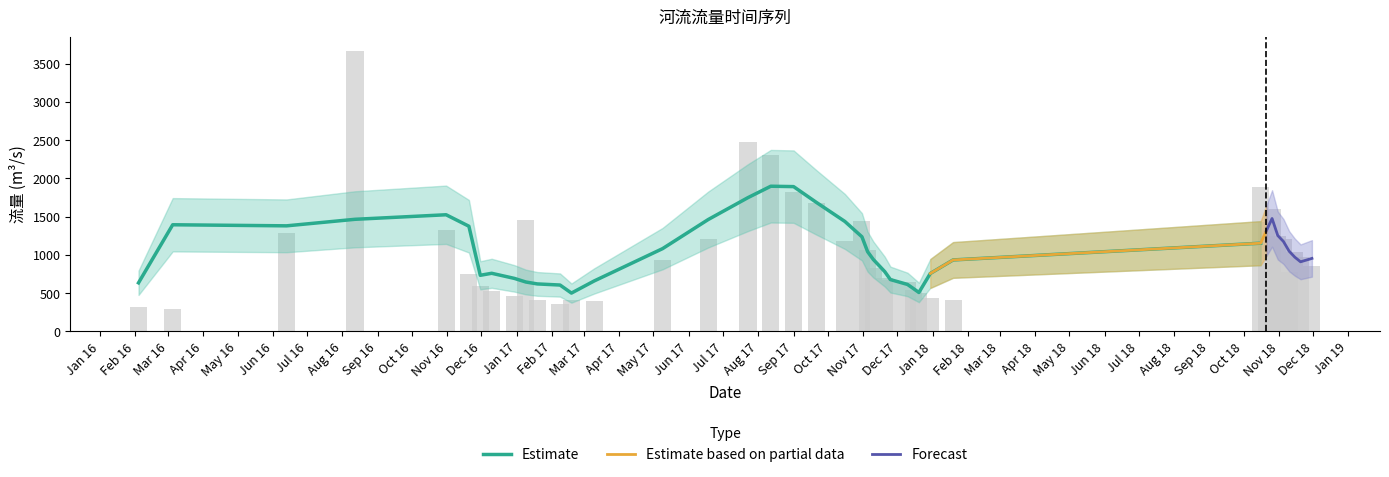

What is the label of the 38th bar from the left?

2018-11-30